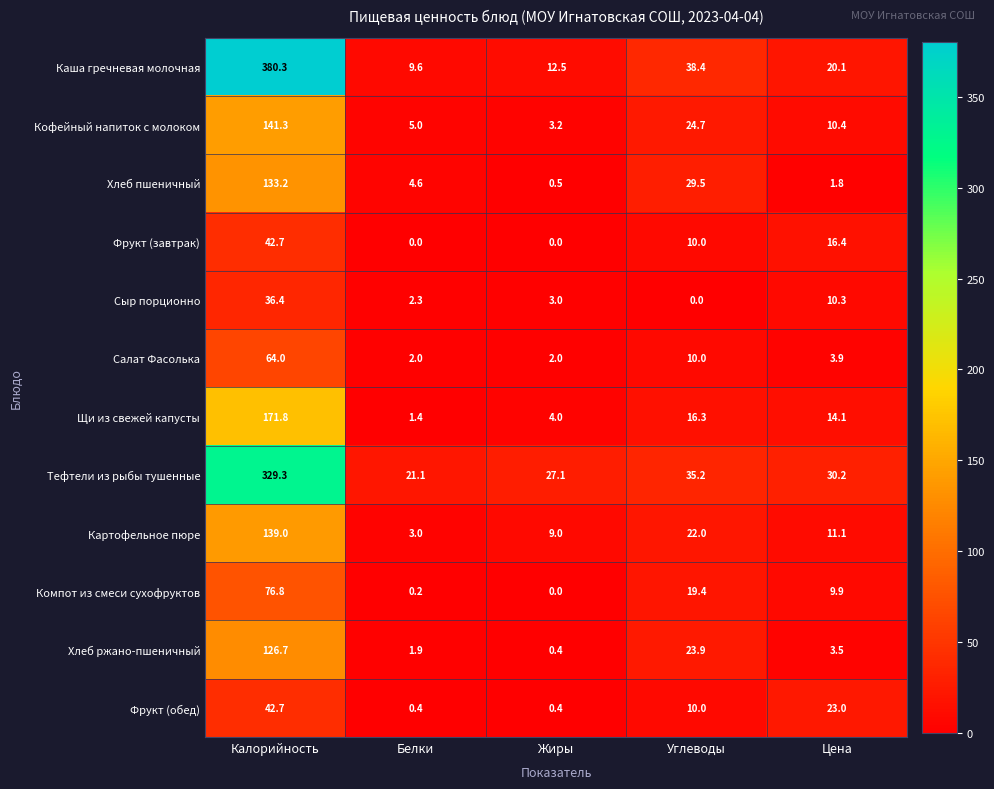

At which label does Салат Фасолька first exceed 3?

Калорийность